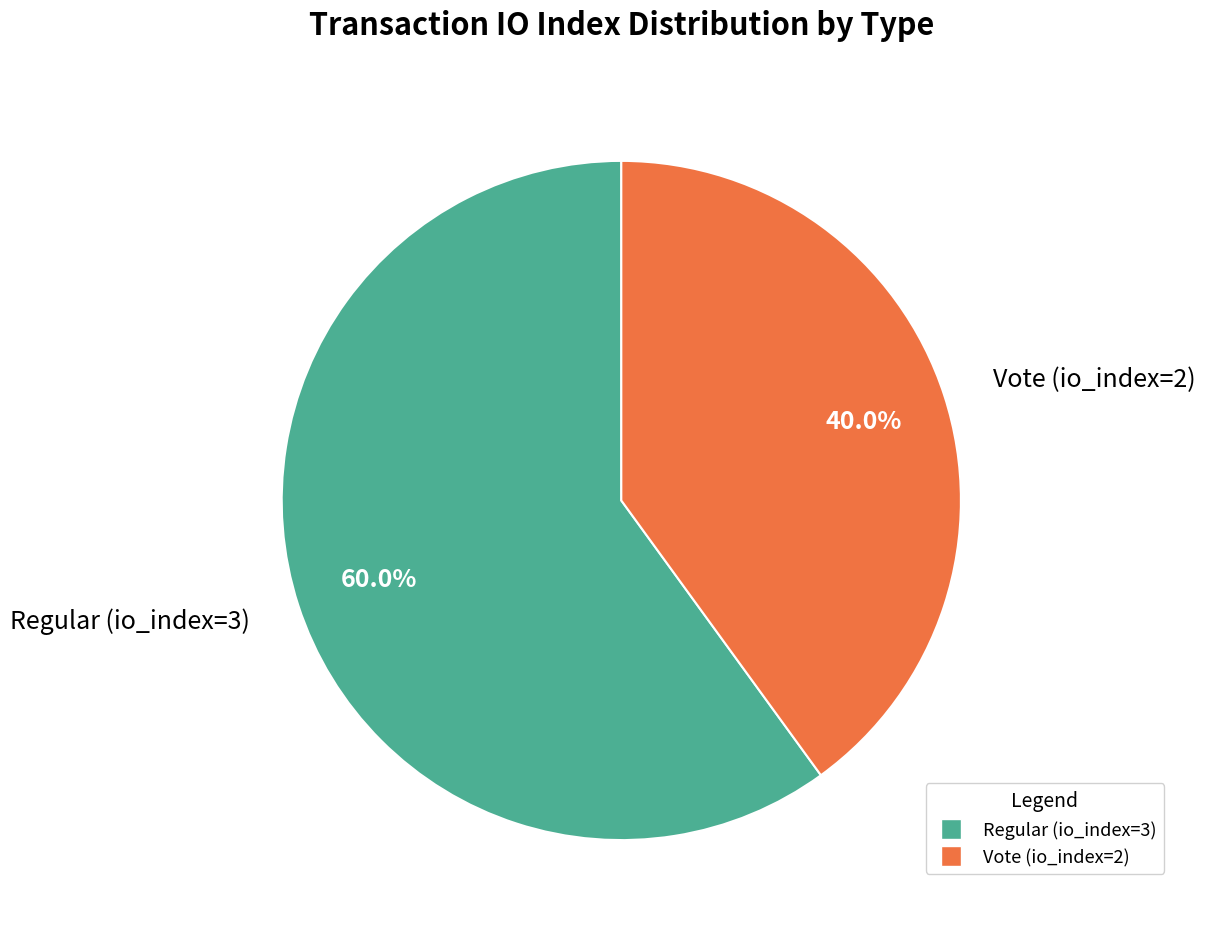

To the nearest percent, what portion does Vote (io_index=2) represent?

40%